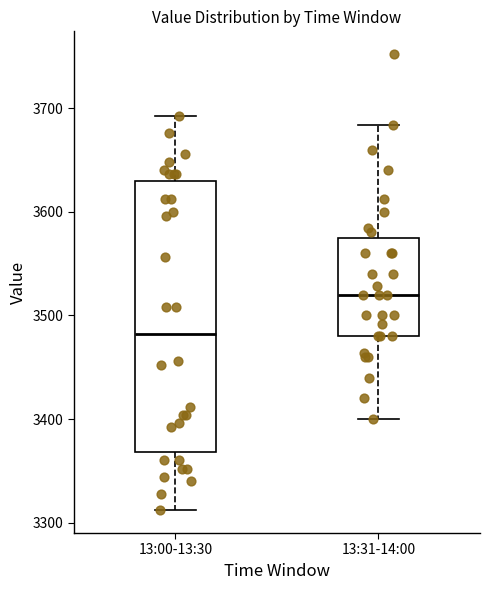

Where does the lower whisker of the box for 13:31-14:00 end on the y-axis? The values are not printed on the chart, so give them approximately, as read against the axis.

3400